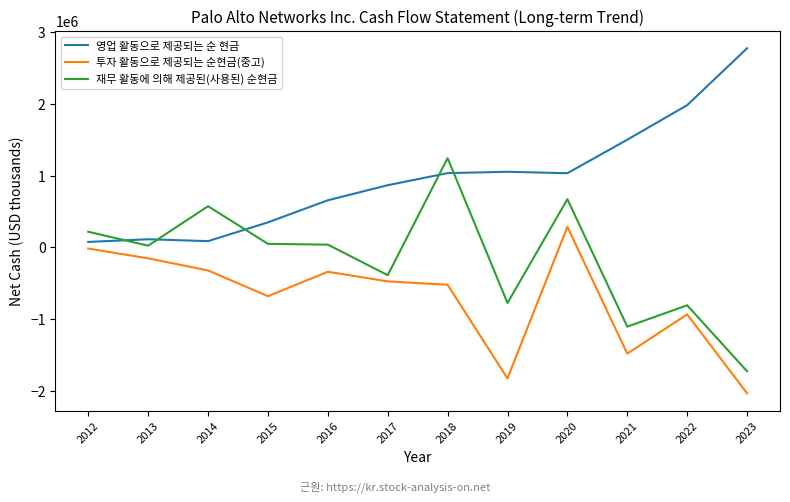

What is the average value of the 영업 활동으로 제공되는 순 현금 series?

962558